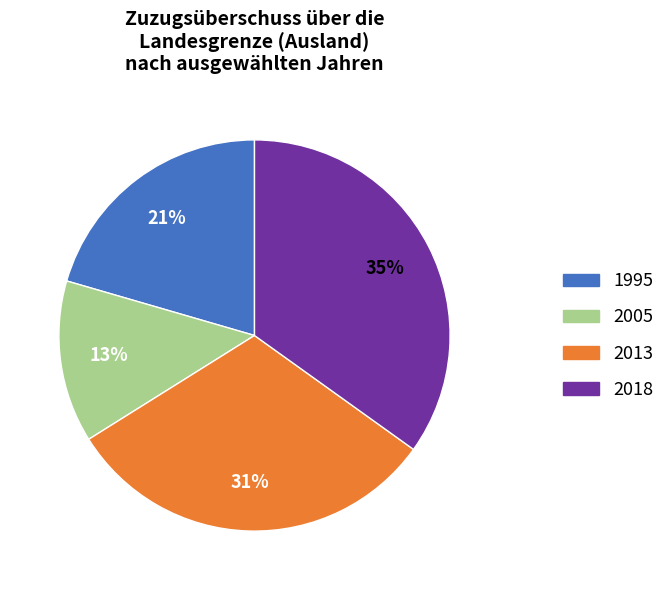

Does any single category account for the majority?

No